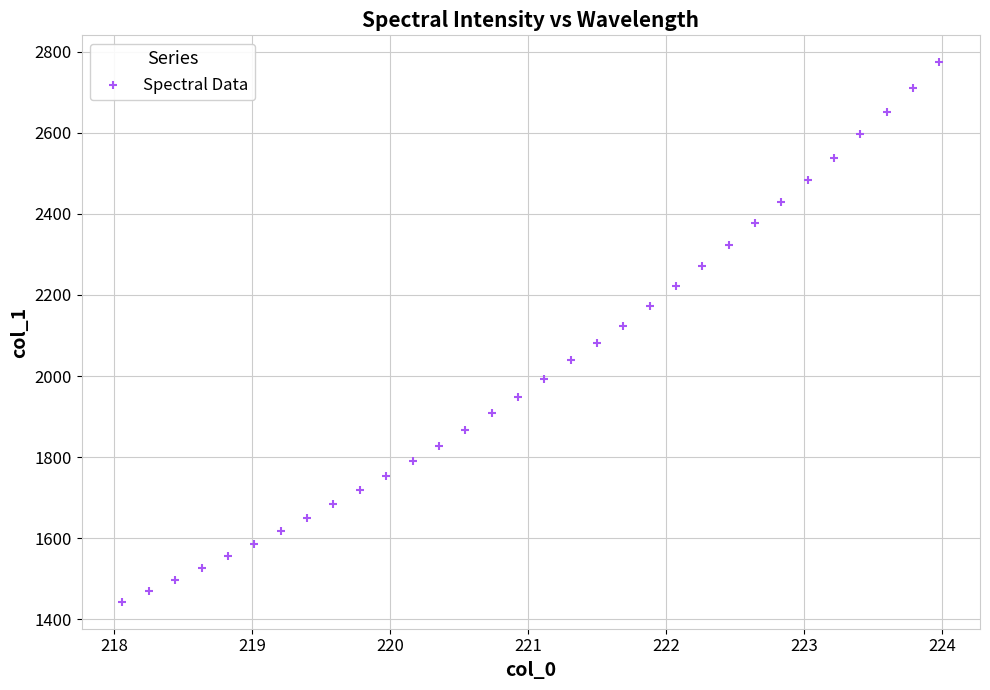

What is the range of X values (max minus min)?

5.9